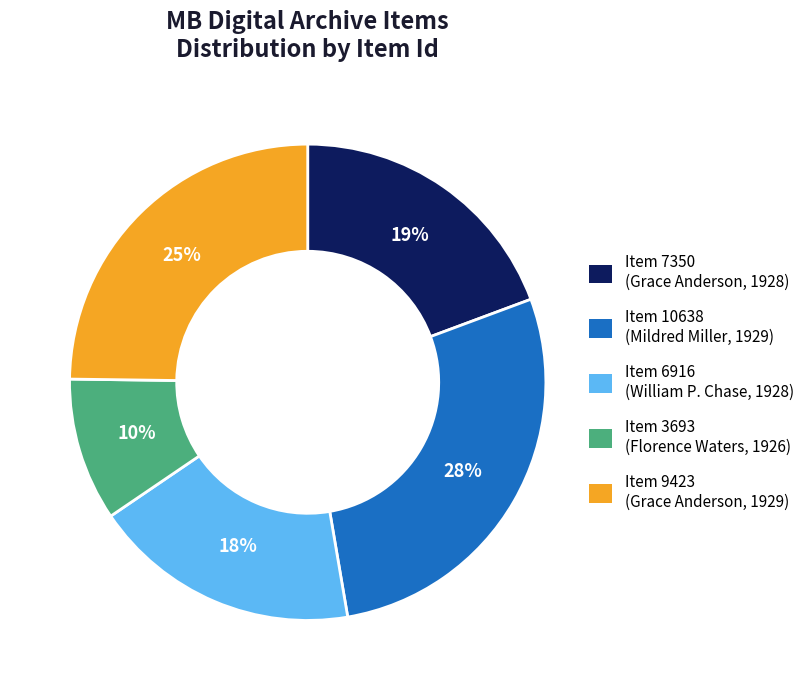

Between Item 7350 (Grace Anderson, 1928) and Item 6916 (William P. Chase, 1928), which is larger?

Item 7350 (Grace Anderson, 1928)